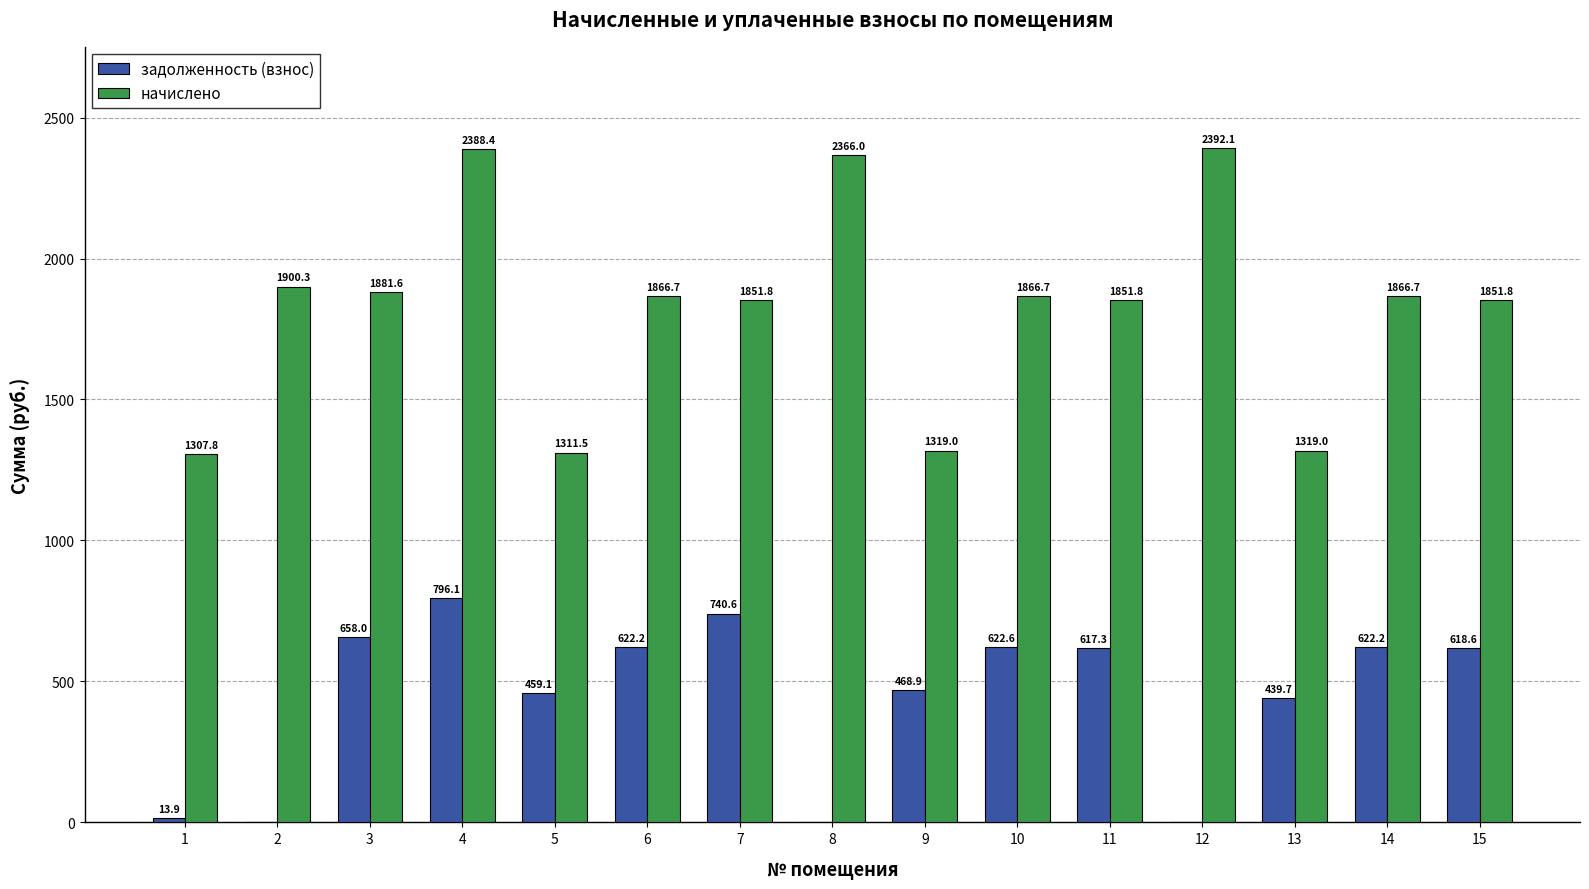

Which series changed the most between 11 and 14?

начислено